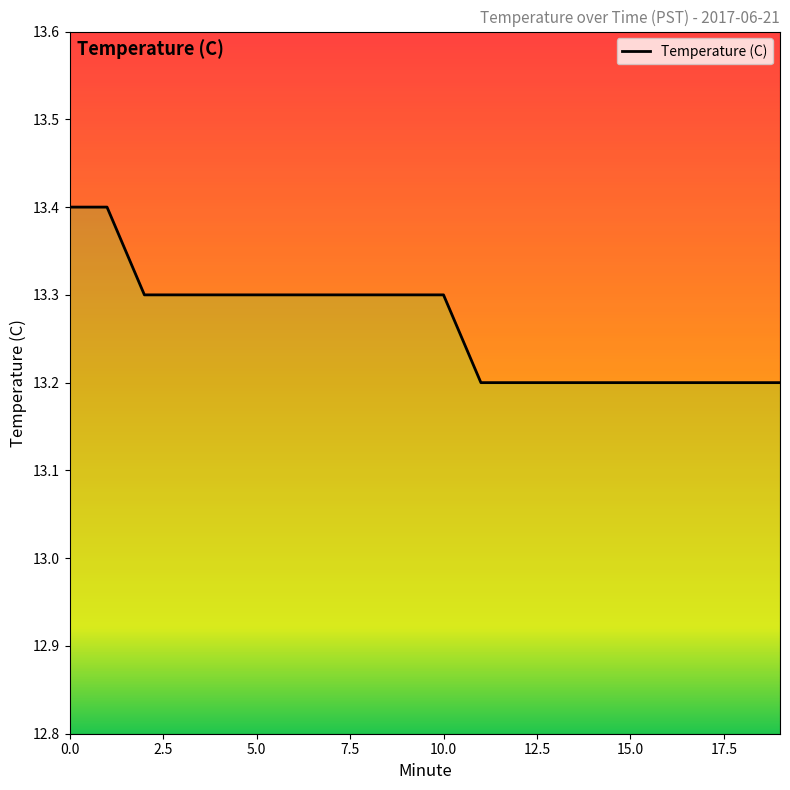

Is it true that the value at 1 is 5.8?

False